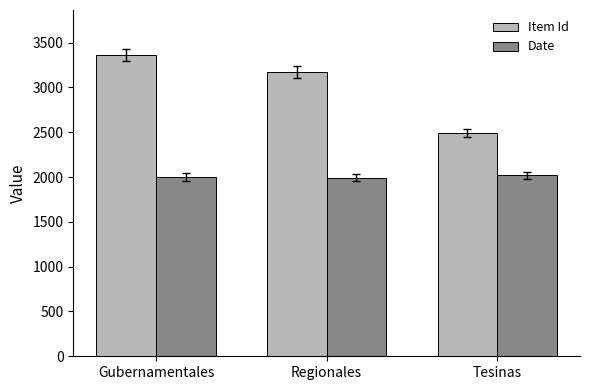

How many groups of bars are there?

3